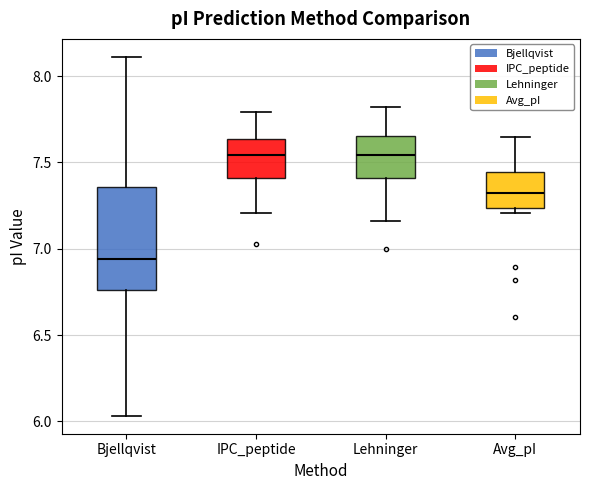

Which box is the tallest, from its lower edge to its upper edge?

Bjellqvist